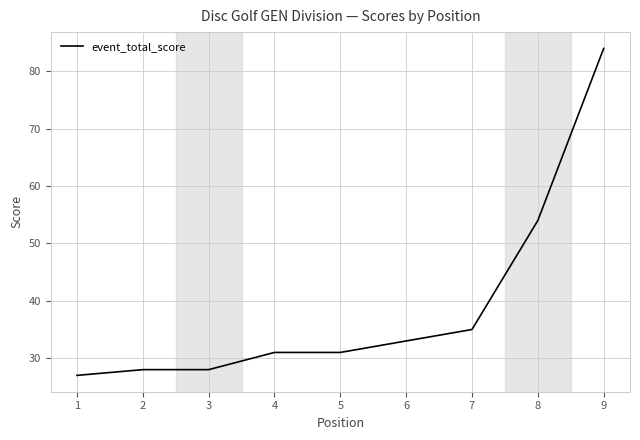

What is the smallest value displayed?

27